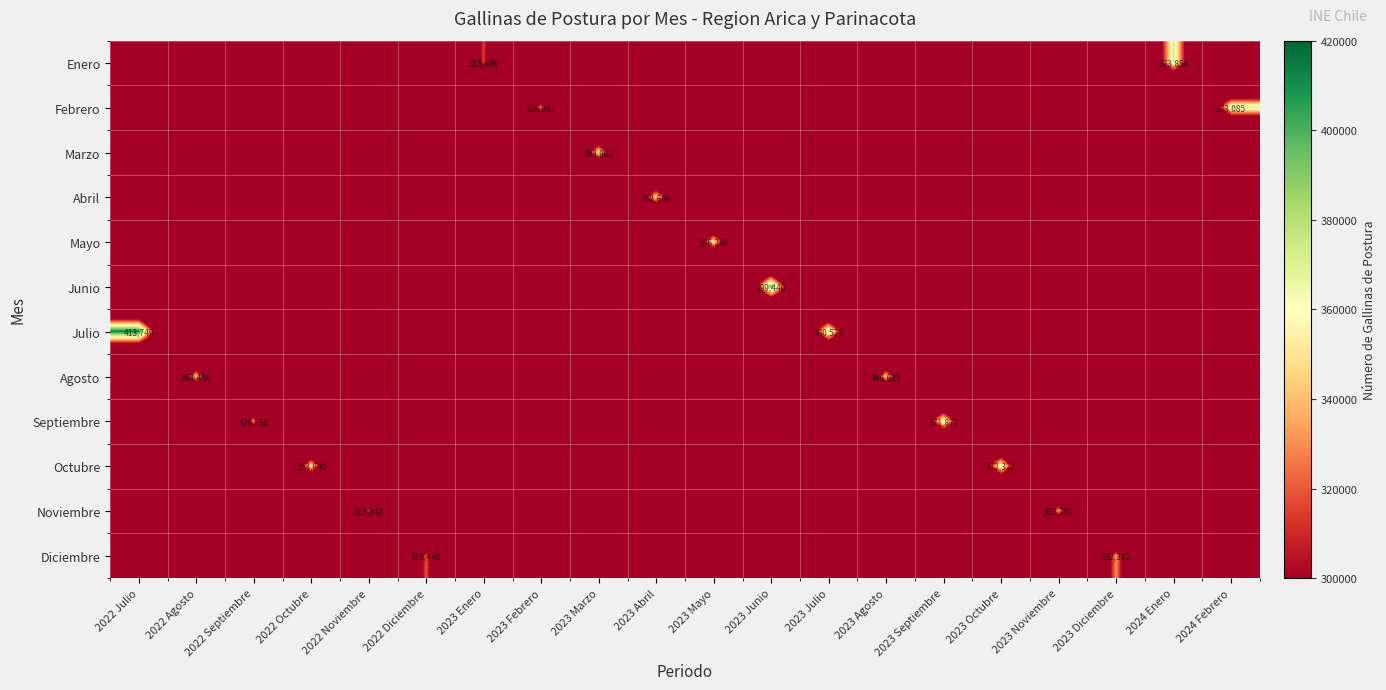

How many data points does each series have?

20